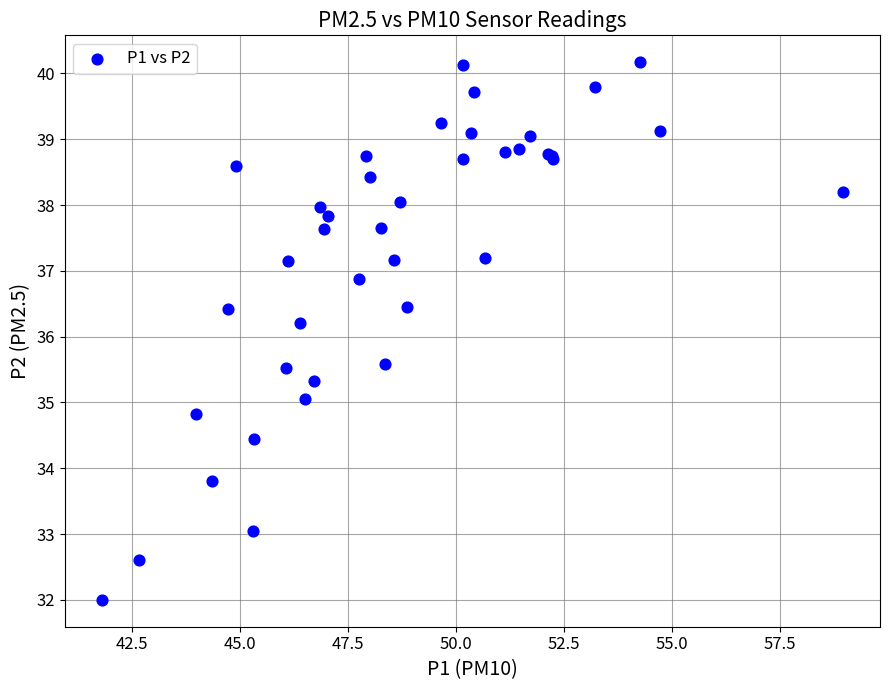

What Y value in the scatter plot is closest to 36?

36.2